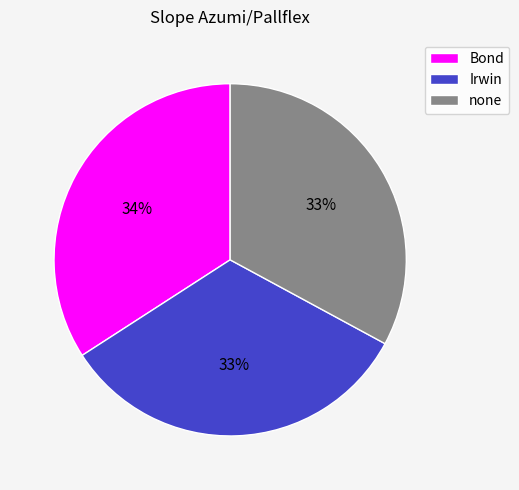

Between Bond and none, which is larger?

Bond